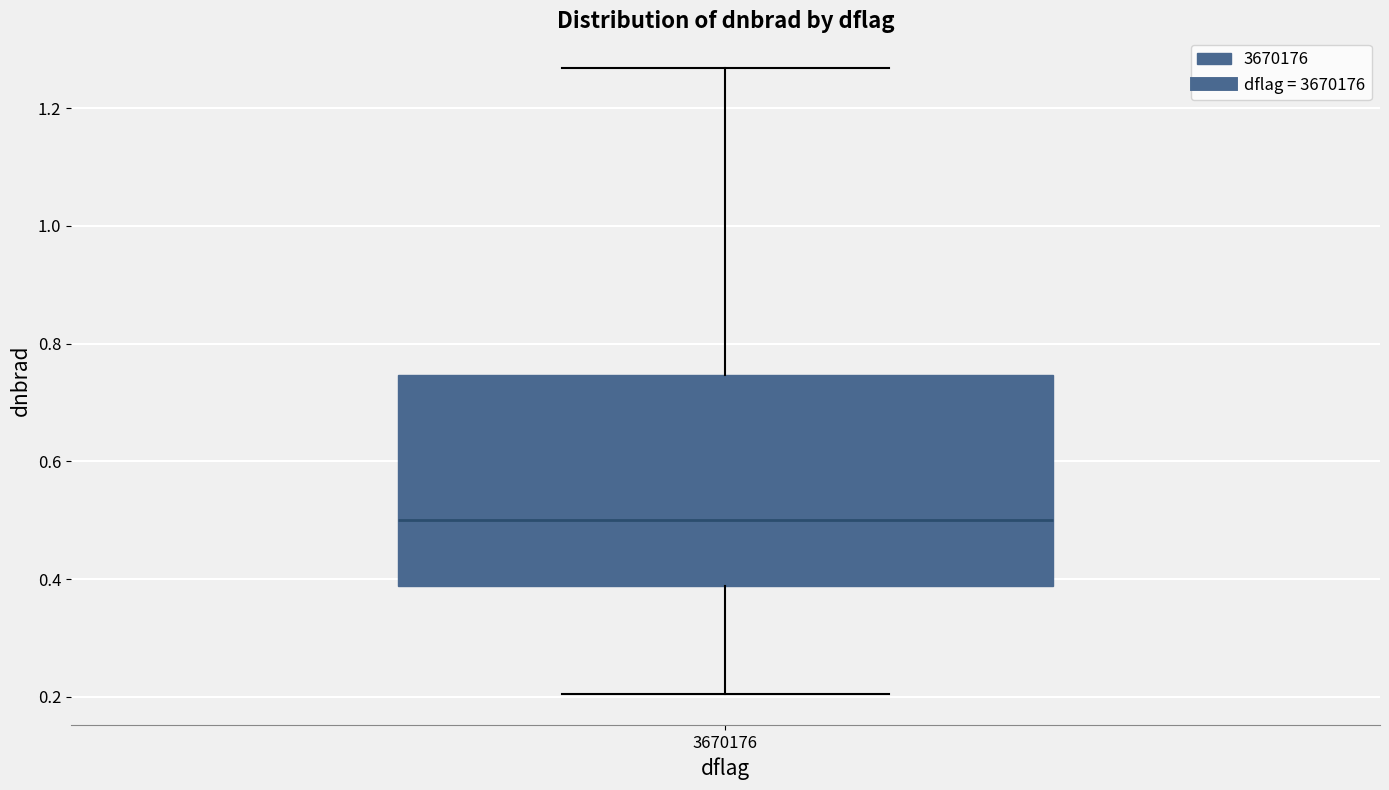

Transcribe this box plot: give where the median line is, the range the box spans, and where the two whiskers end, as read against the y-axis. The values are not printed on the chart, so give them approximately, as read against the axis.

median 0.50, box 0.38 to 0.74, whiskers 0.20 to 1.26